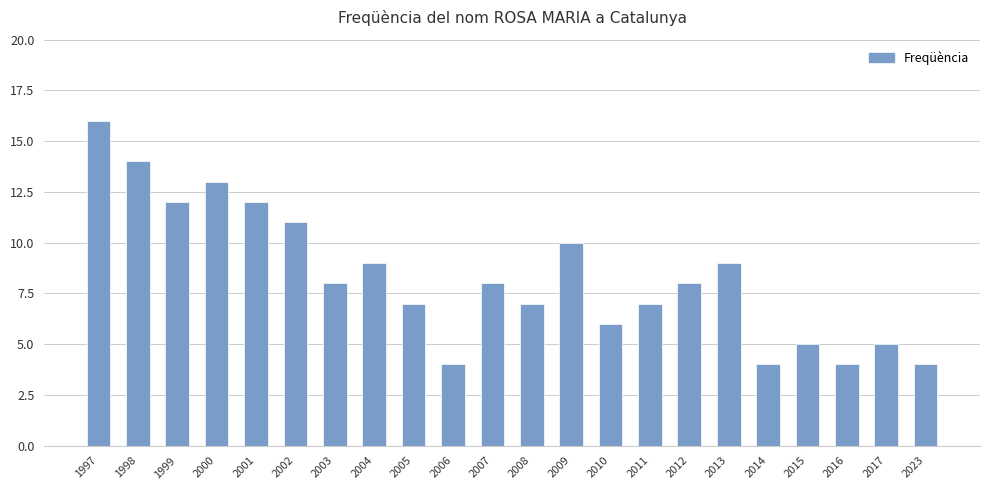

What is the approximate value at 2012?

8